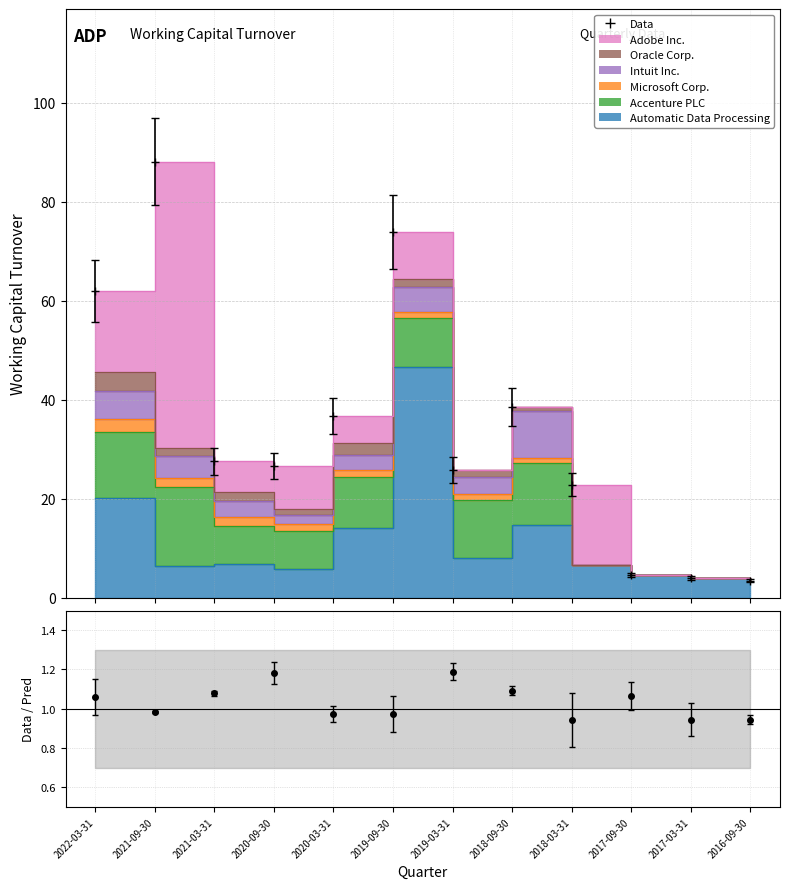

Which series has the widest spread of values?

Adobe Inc.